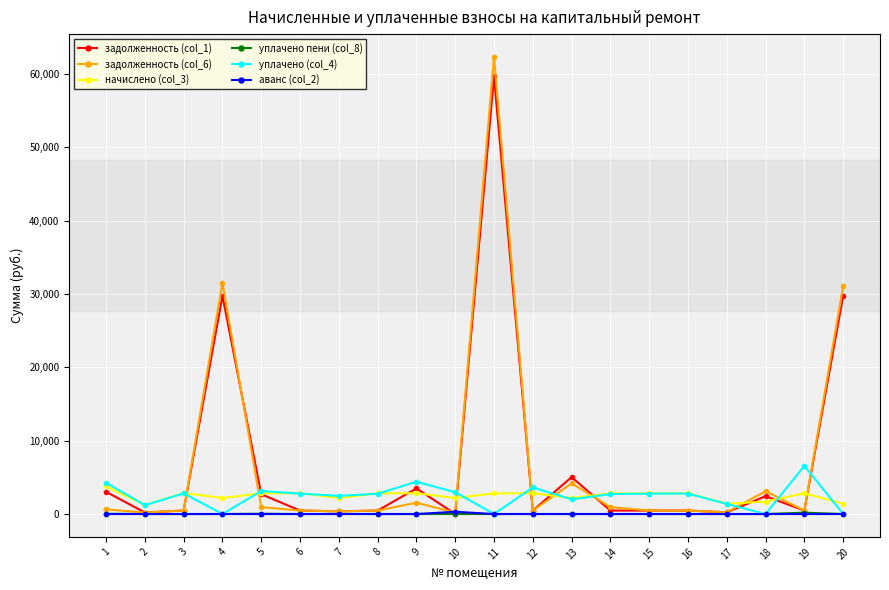

At how many categories does at least one series exceed 18364?

3